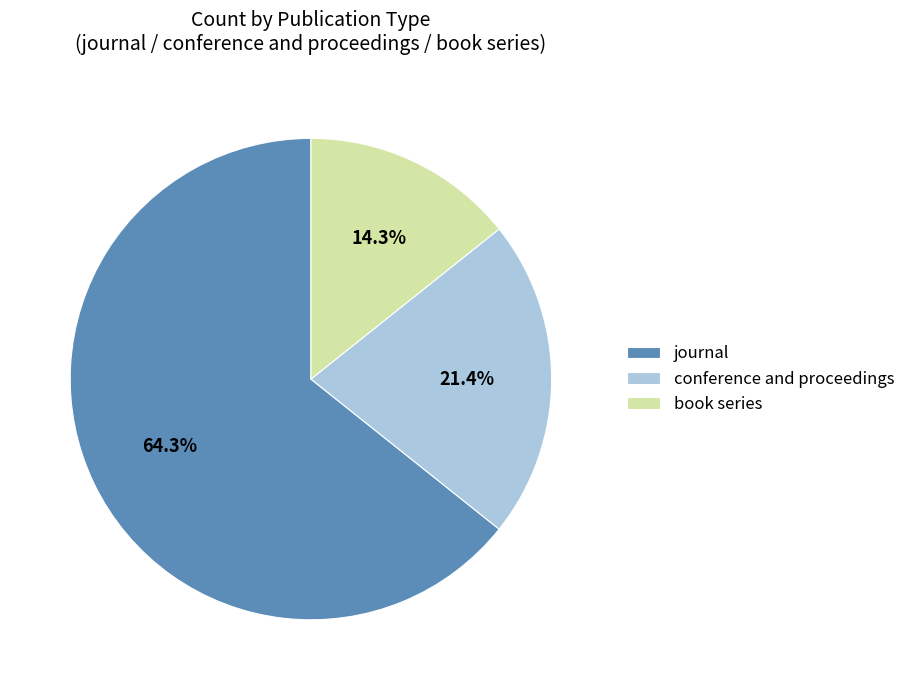

To the nearest percent, what percentage of the pie is book series?

14%